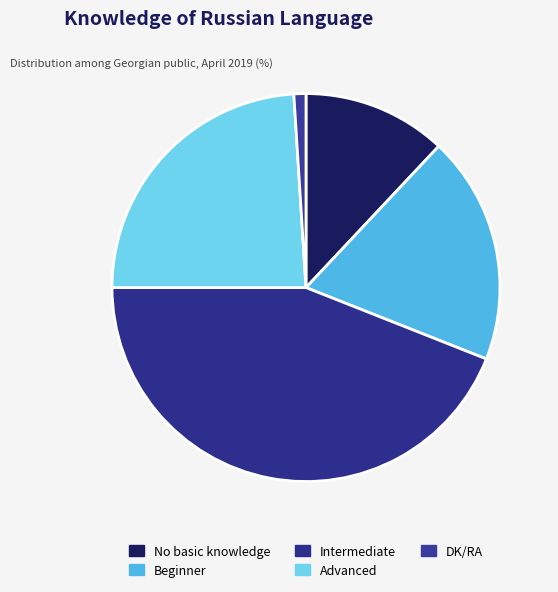

Does any single category account for the majority?

No